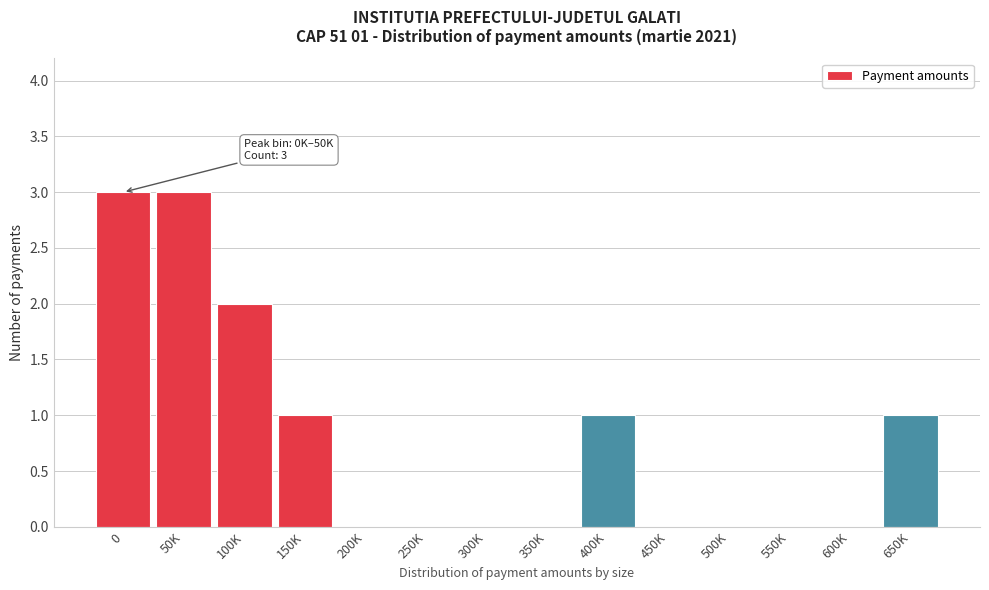

Reading left to right, extract all data points from this chart.

0=3	50K=3	100K=2	150K=1	200K=0	250K=0	300K=0	350K=0	400K=1	450K=0	500K=0	550K=0	600K=0	650K=1